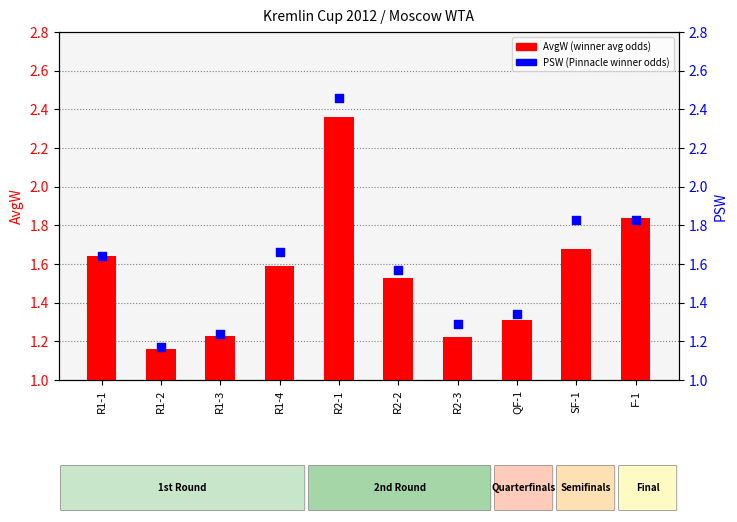

Which series reaches the minimum Y coordinate?

AvgW (winner avg odds)